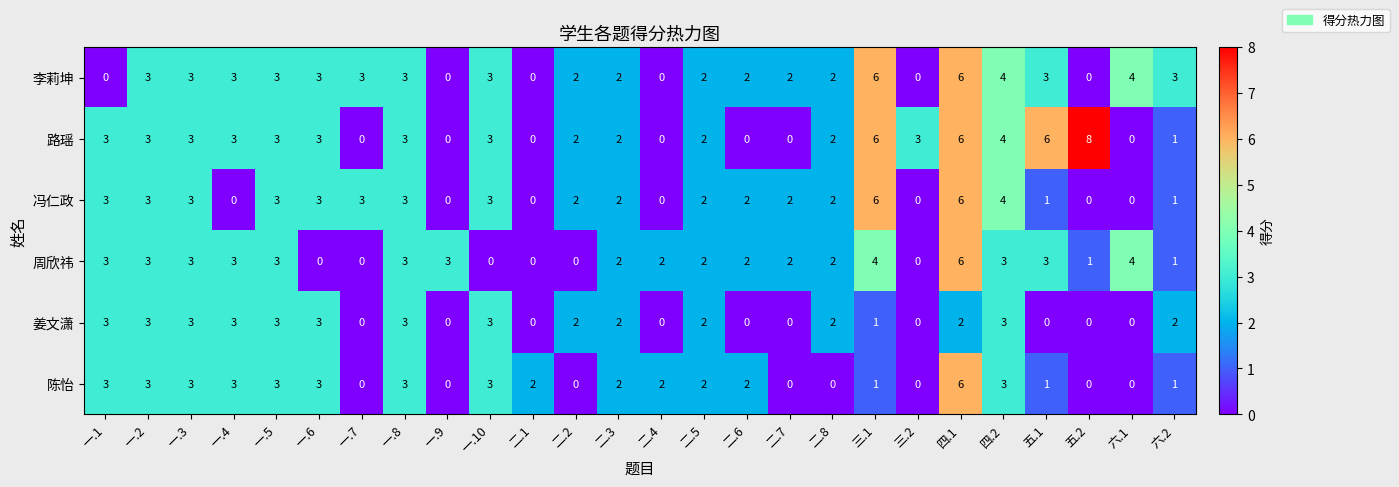

Count the number of data series in this chart.

6